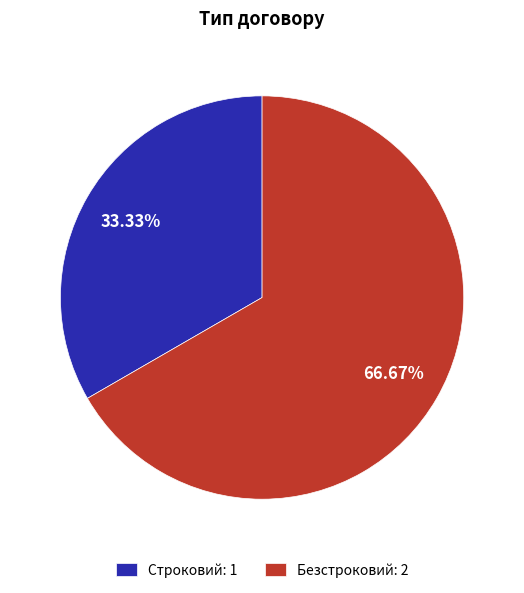

Combined, do Безстроковий and Строковий account for over 50%?

Yes